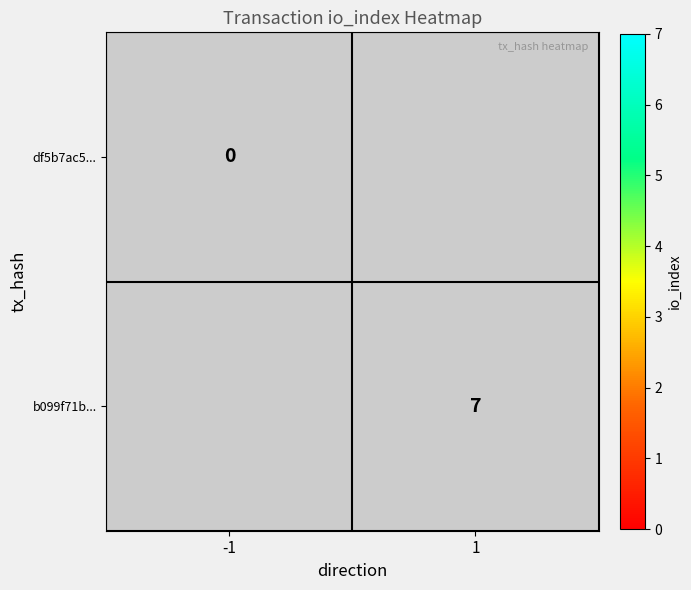

The b099f71b... series shows 7 at 1. True or false?

True